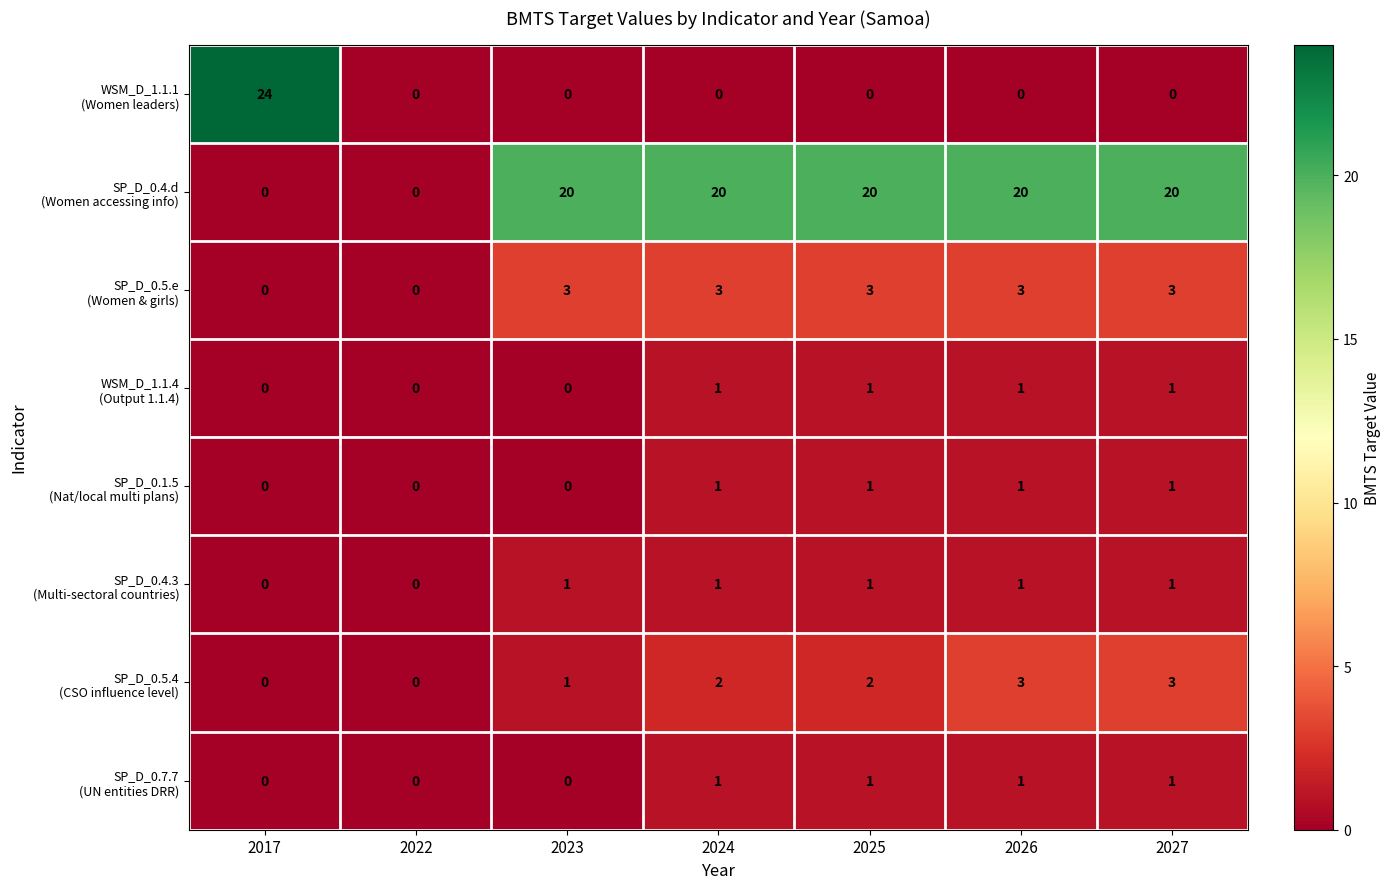

At how many categories does at least one series exceed 9?

6